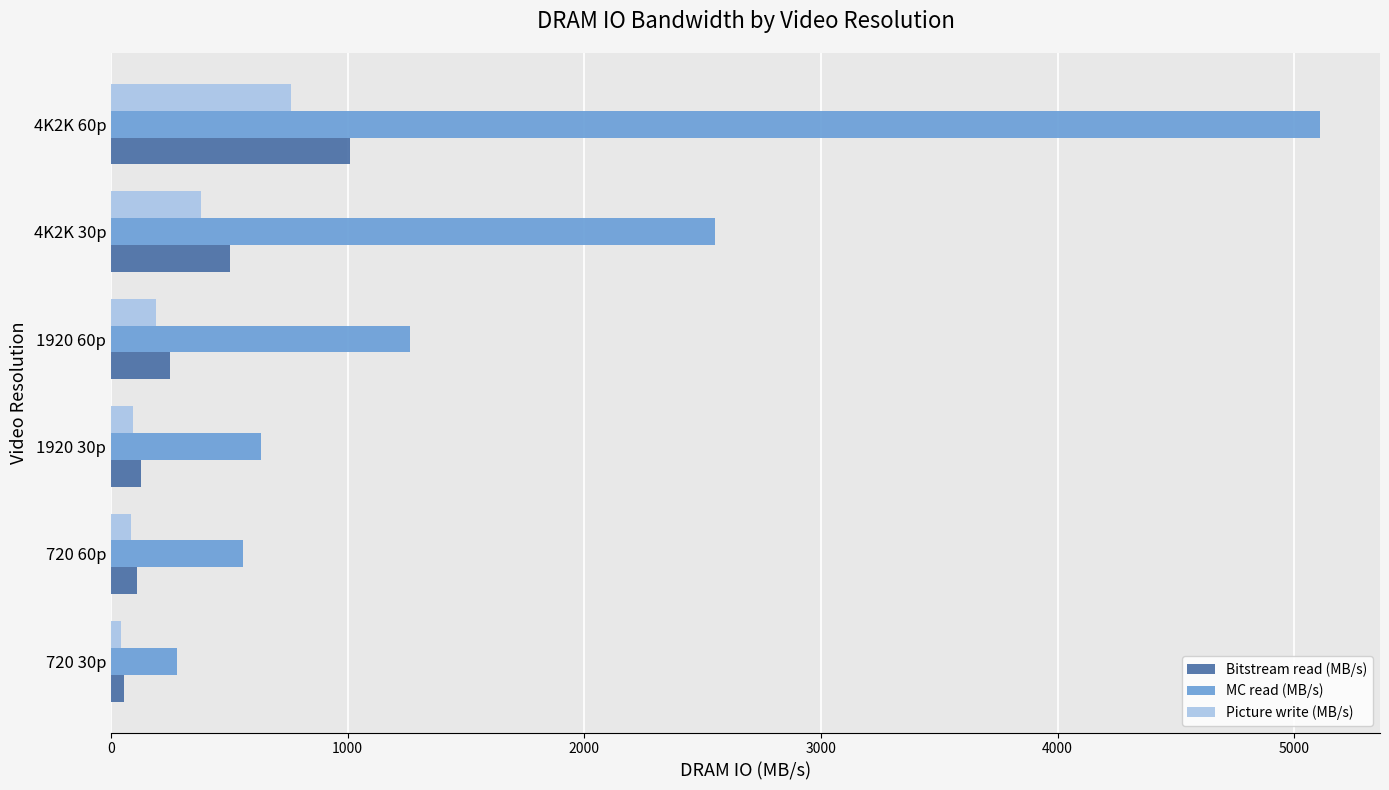

At how many categories does at least one series exceed 1033?

3